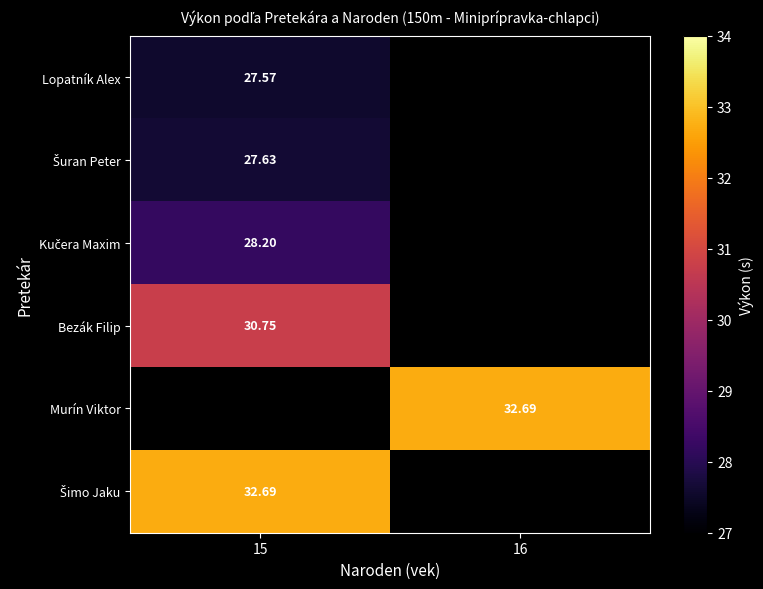

Is it true that Murín Viktor equals 32.7 at 16?

True